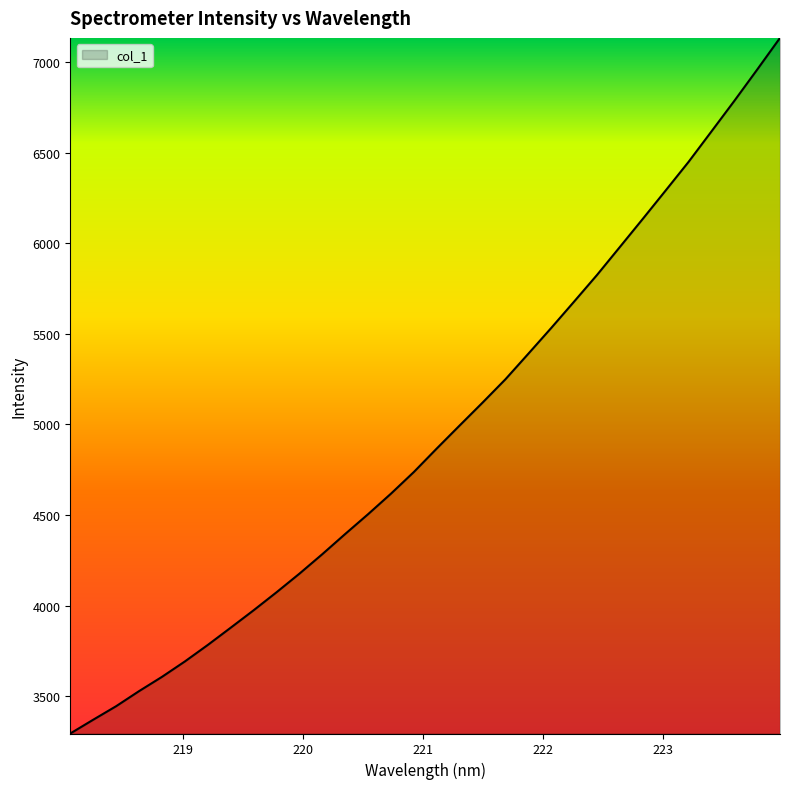

What is the greatest value displayed?

7135.7